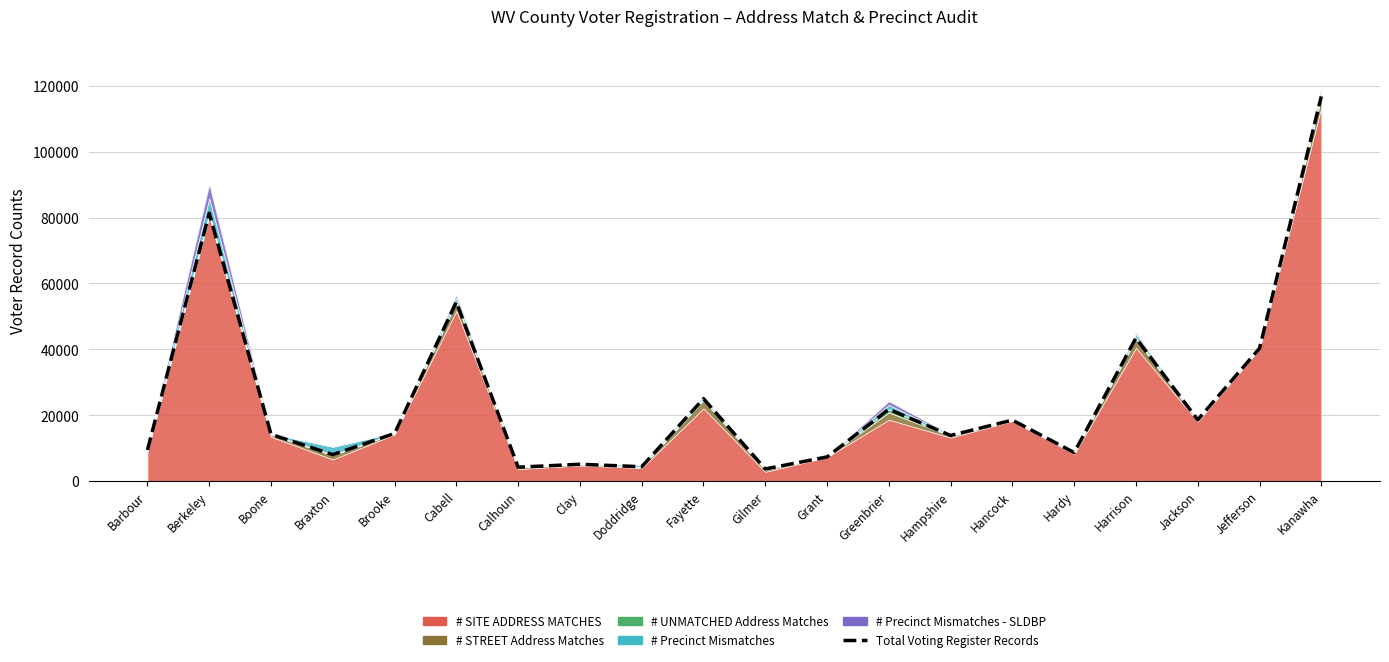

List the labels in order of value, smallest first.

Gilmer, Calhoun, Doddridge, Clay, Grant, Braxton, Hardy, Barbour, Hampshire, Boone, Brooke, Hancock, Jackson, Greenbrier, Fayette, Jefferson, Harrison, Cabell, Berkeley, Kanawha